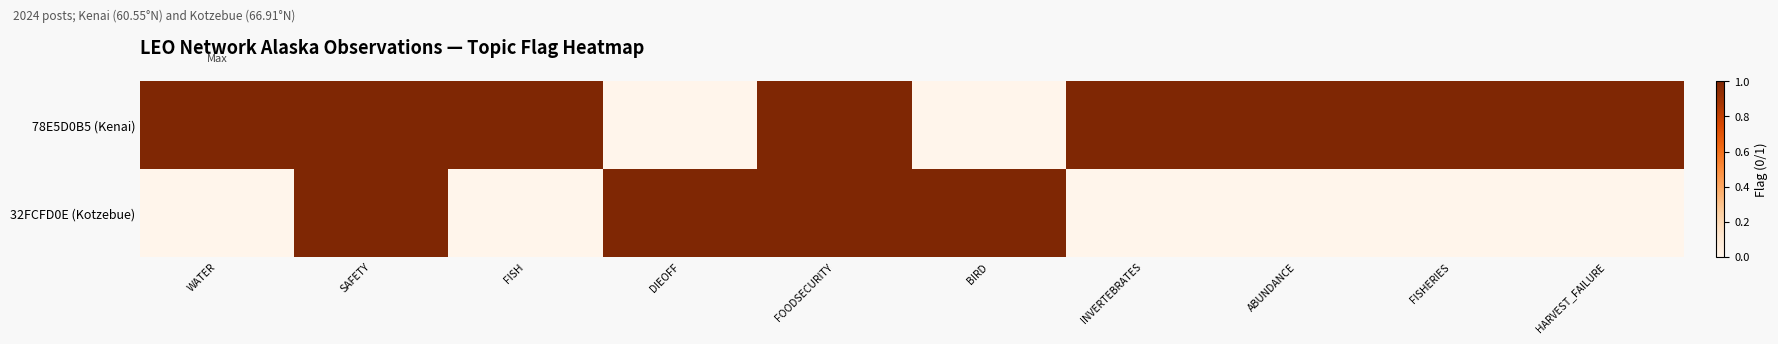

Reading left to right, transcribe all the data shown in this chart.

78E5D0B5 (Kenai): WATER=1	SAFETY=1	FISH=1	DIEOFF=0	FOODSECURITY=1	BIRD=0	INVERTEBRATES=1	ABUNDANCE=1	FISHERIES=1	HARVEST_FAILURE=1
32FCFD0E (Kotzebue): WATER=0	SAFETY=1	FISH=0	DIEOFF=1	FOODSECURITY=1	BIRD=1	INVERTEBRATES=0	ABUNDANCE=0	FISHERIES=0	HARVEST_FAILURE=0